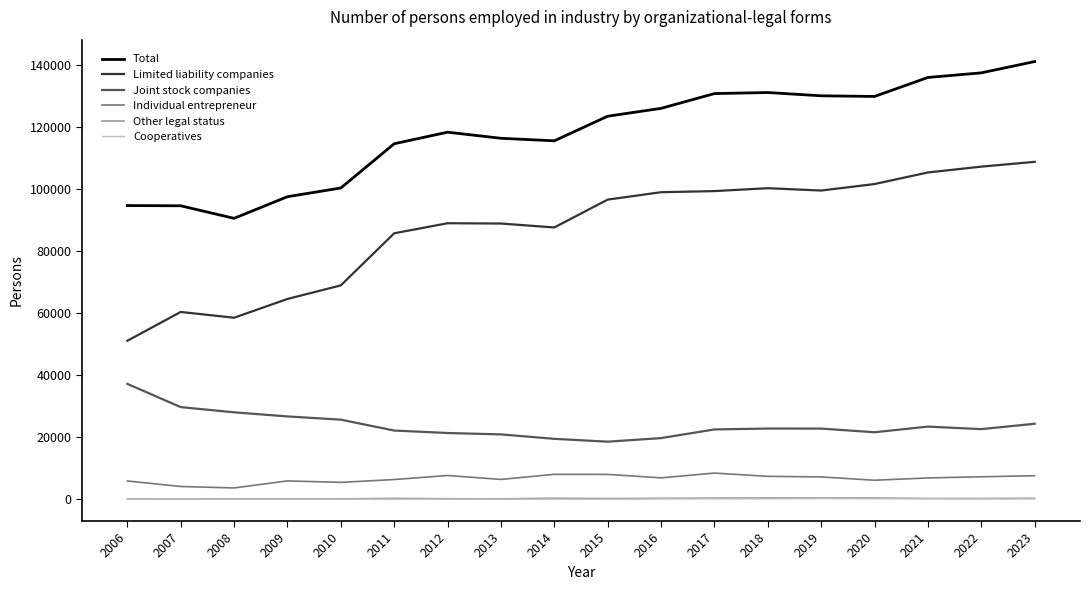

What is the maximum value for Cooperatives?

198